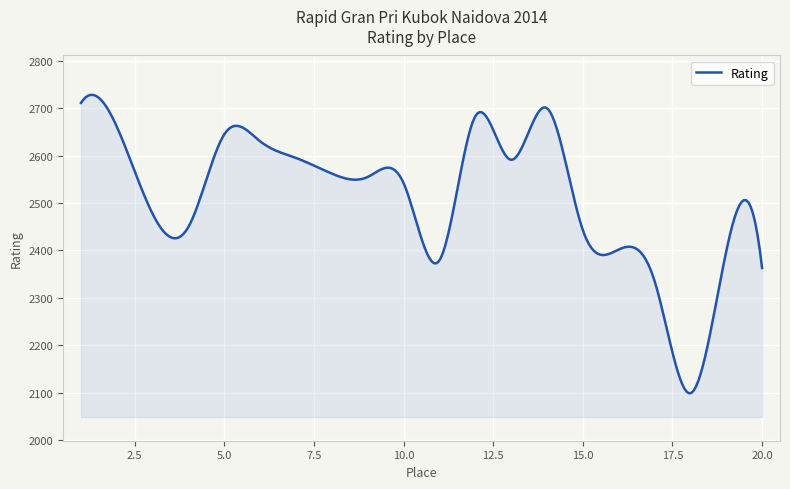

What is the difference between the second highest and minimum values?

628.7